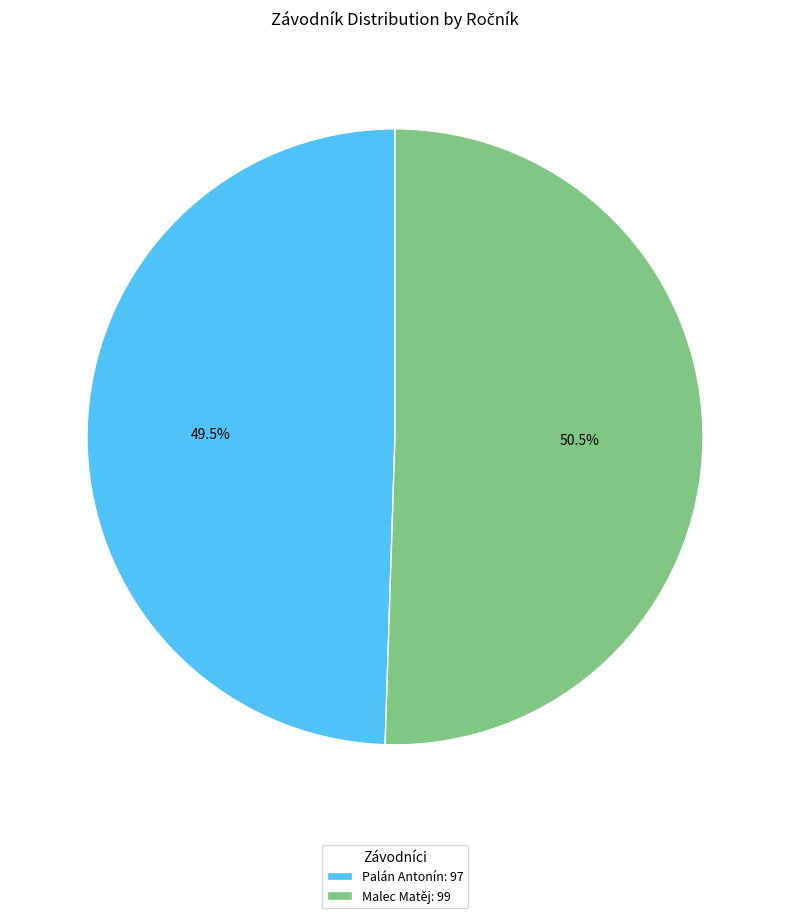

To the nearest percent, what is the difference between the largest and smallest slice percentages?

1%